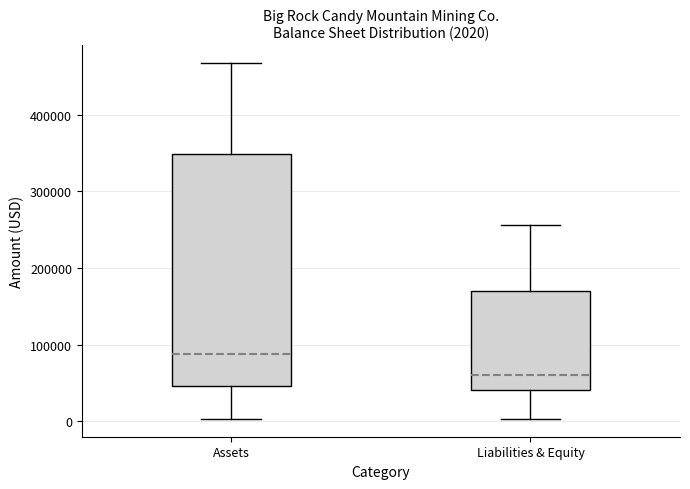

Comparing the boxes themselves (not the whiskers), which one is the tallest?

Assets